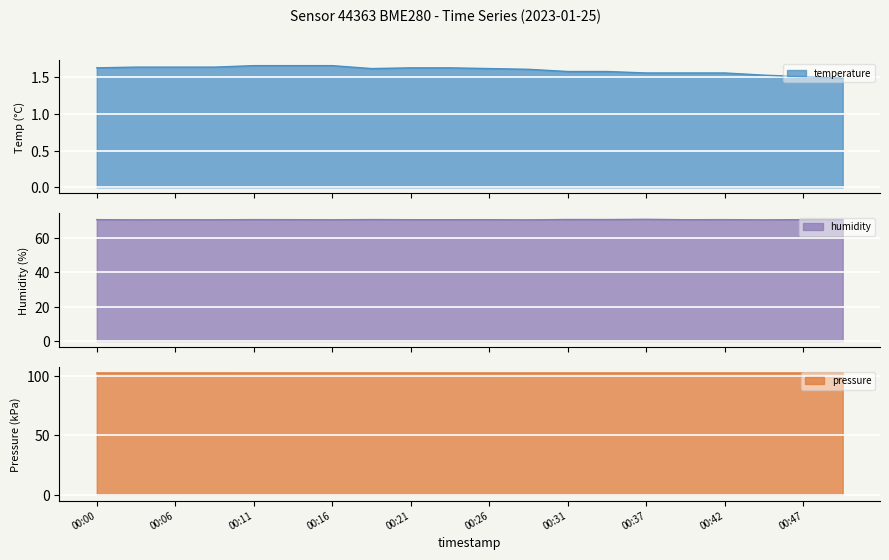

Is it true that pressure equals 102.3 at 00:37?

True